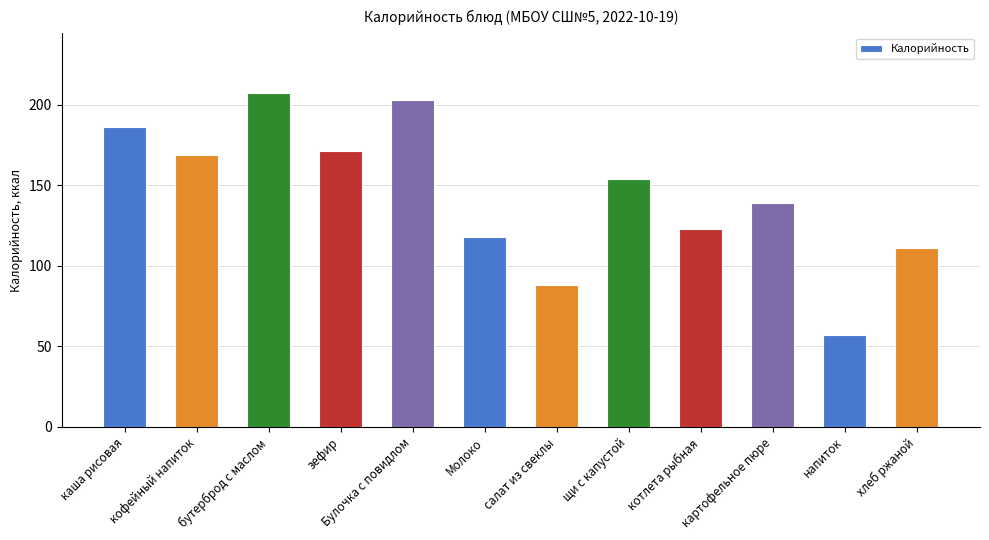

The chart shows a value of 206 at Молоко. True or false?

False